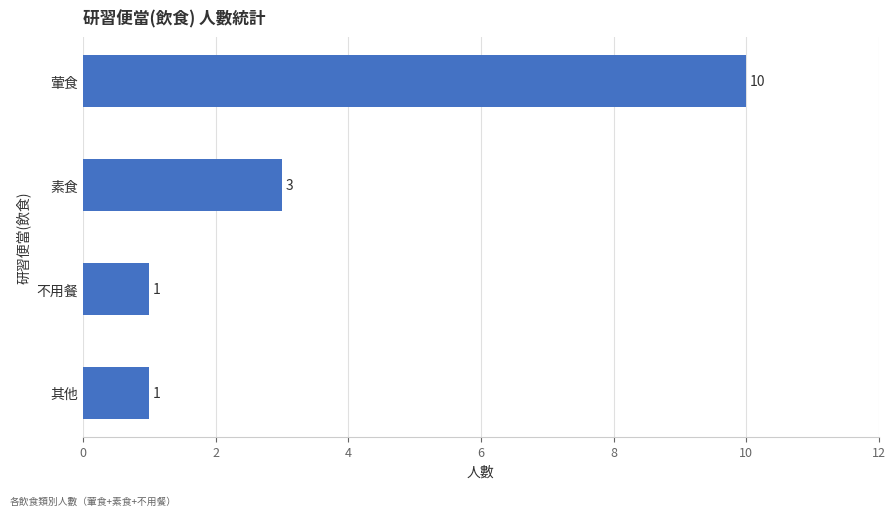

Reading bottom to top, extract all data points from this chart.

其他=1	不用餐=1	素食=3	葷食=10